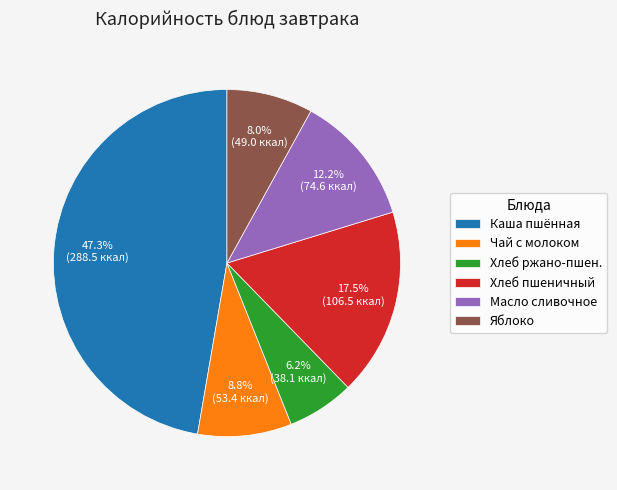

Is Хлеб пшеничный the majority of the pie?

No